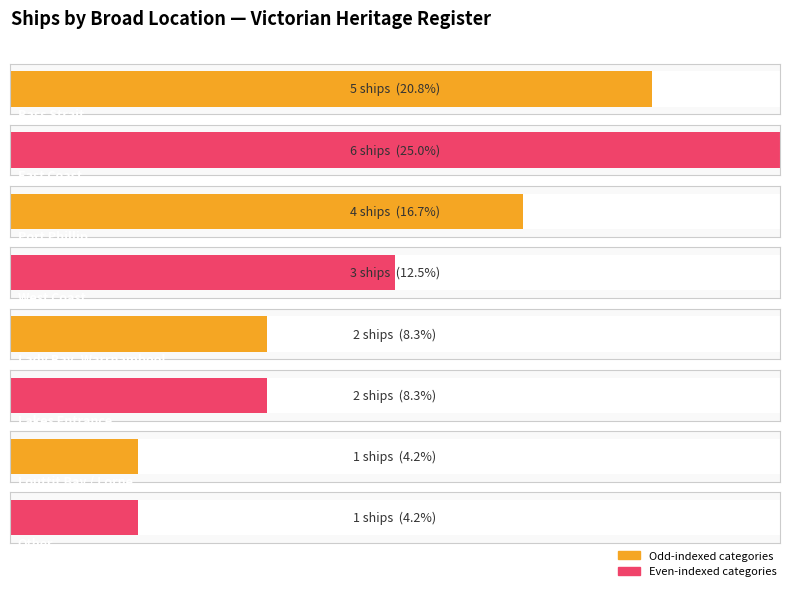

What is the sum of the values at Bass Strait and Apollo Bay?

7